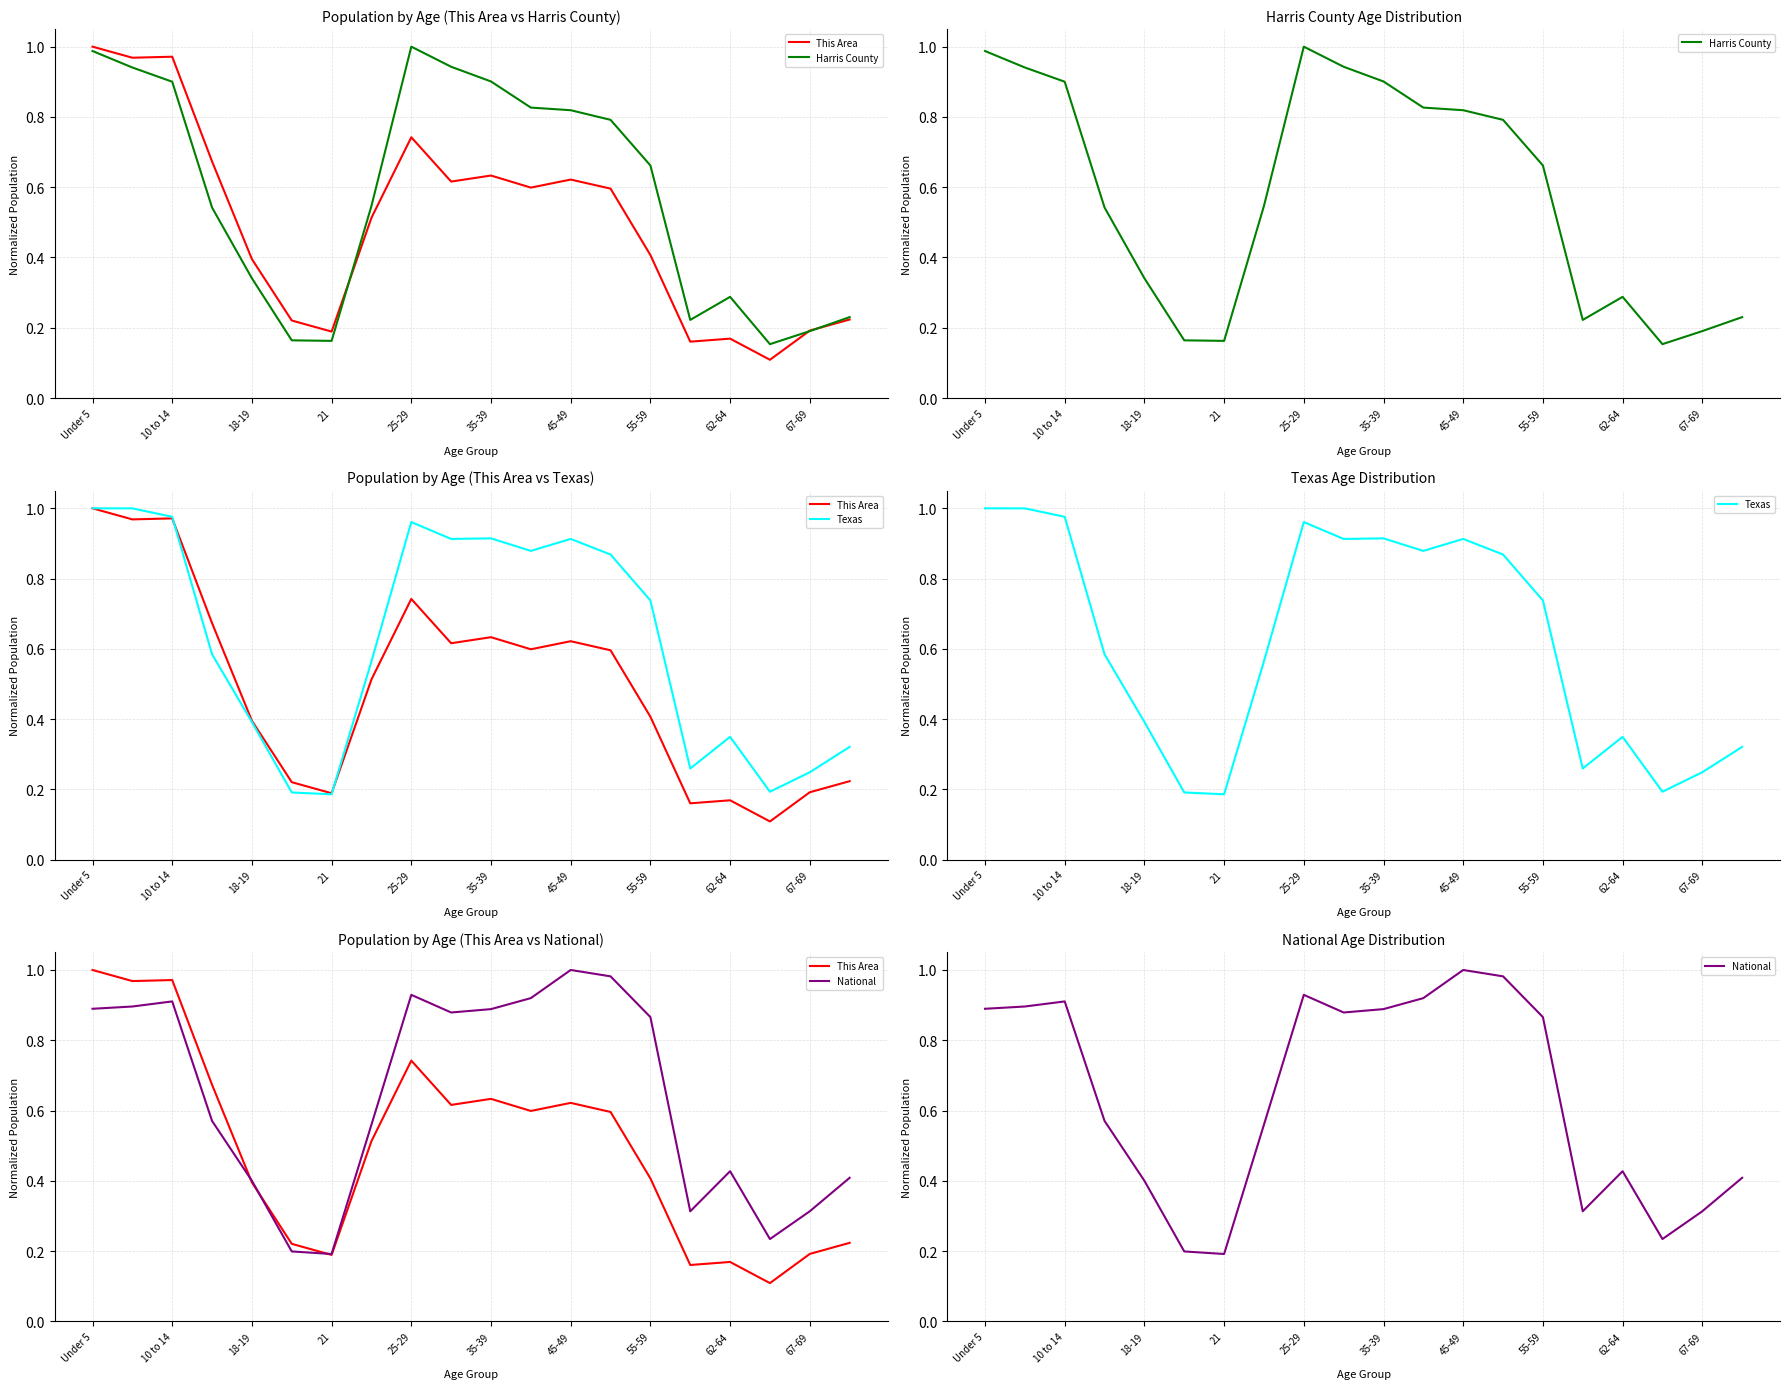

The National series shows 0.7 at 19. True or false?

False